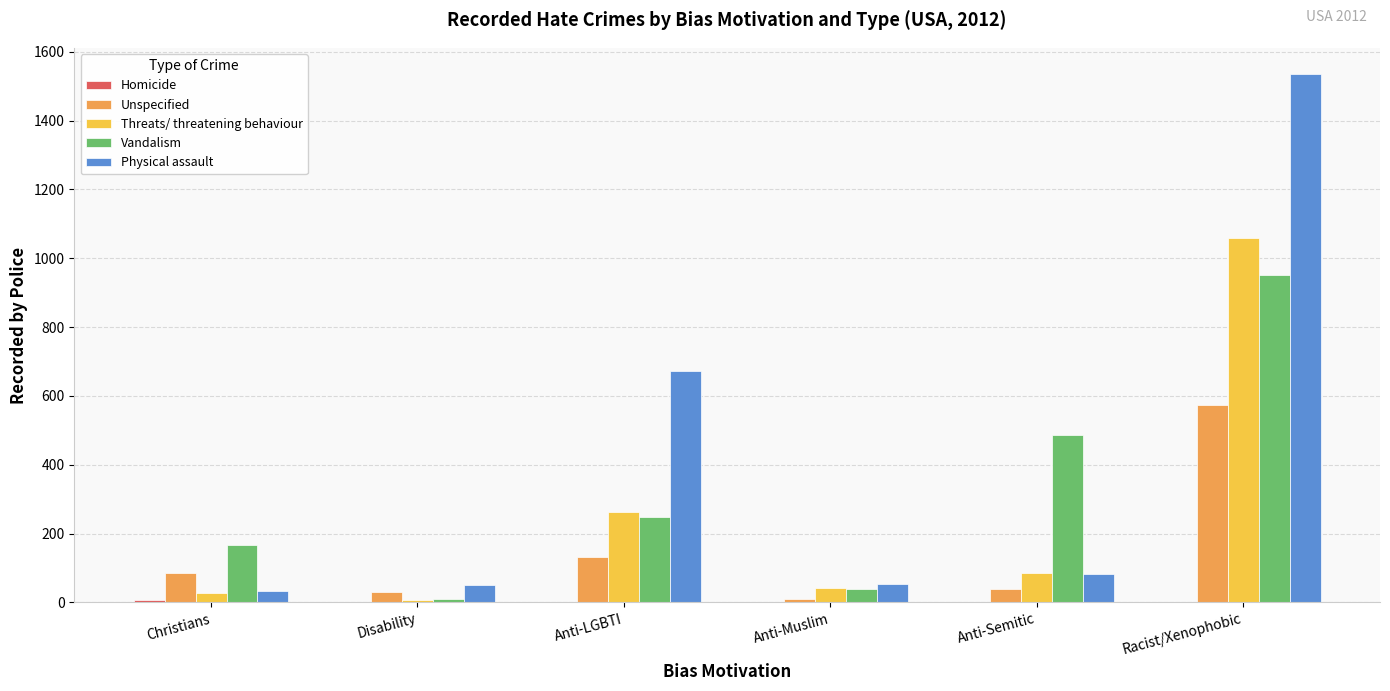

The value of Vandalism at Anti-Semitic is 486. True or false?

True